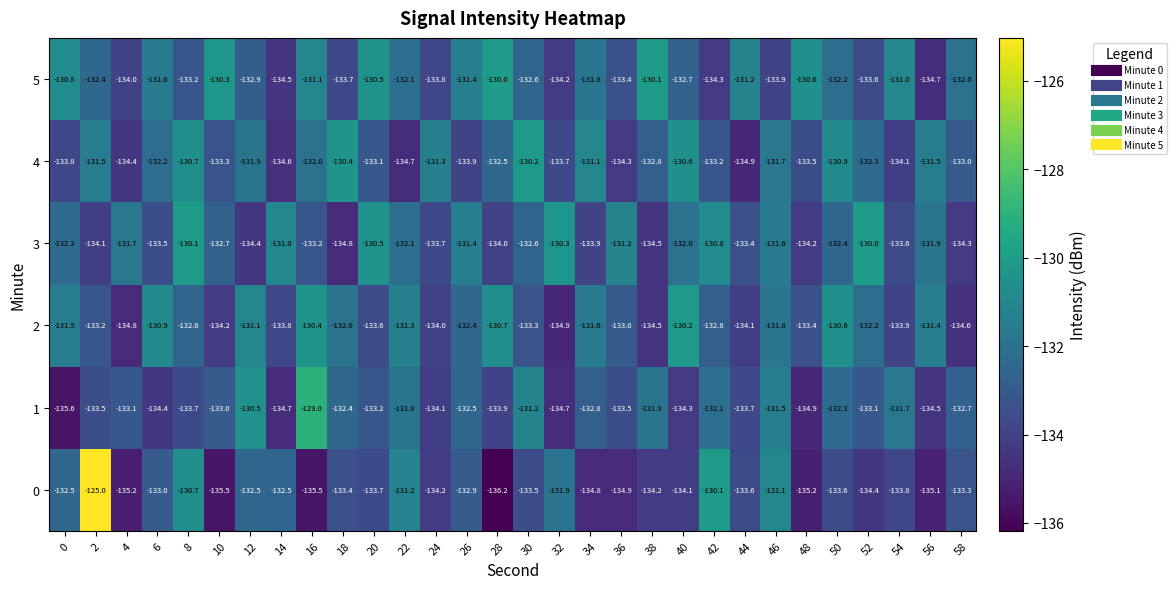

What is the greatest value displayed?

-125.0